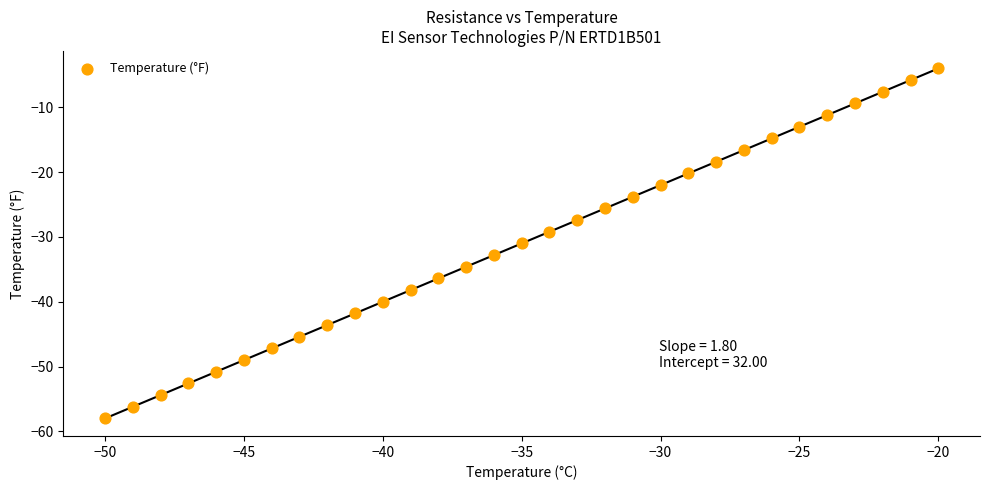

What is the range of Y values (max minus min)?

54.0